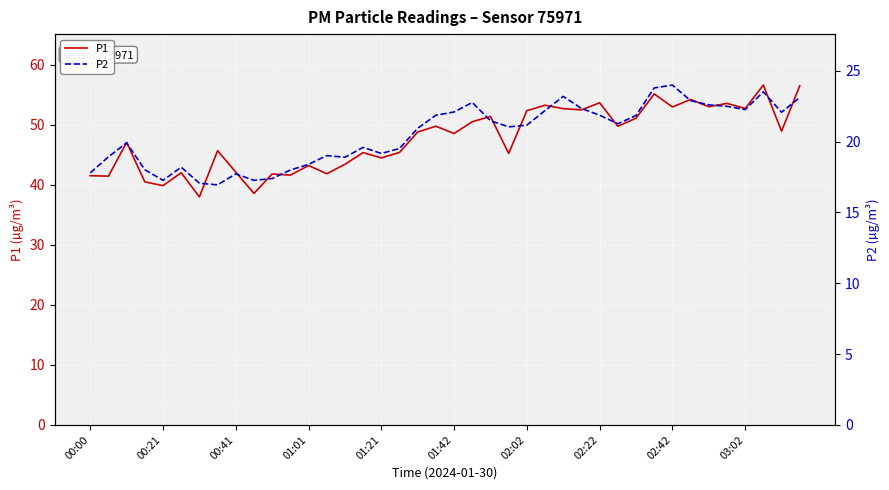

What is the minimum value for P1?

38.0